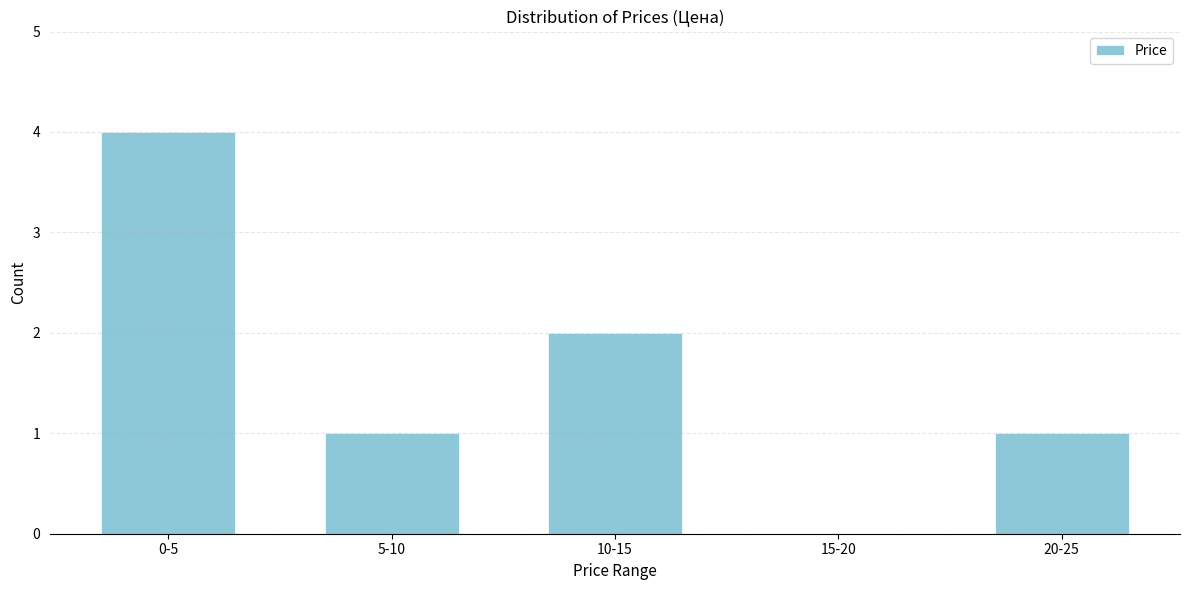

Reading right to left, what are all the values shown in this chart?

20-25=1	15-20=0	10-15=2	5-10=1	0-5=4